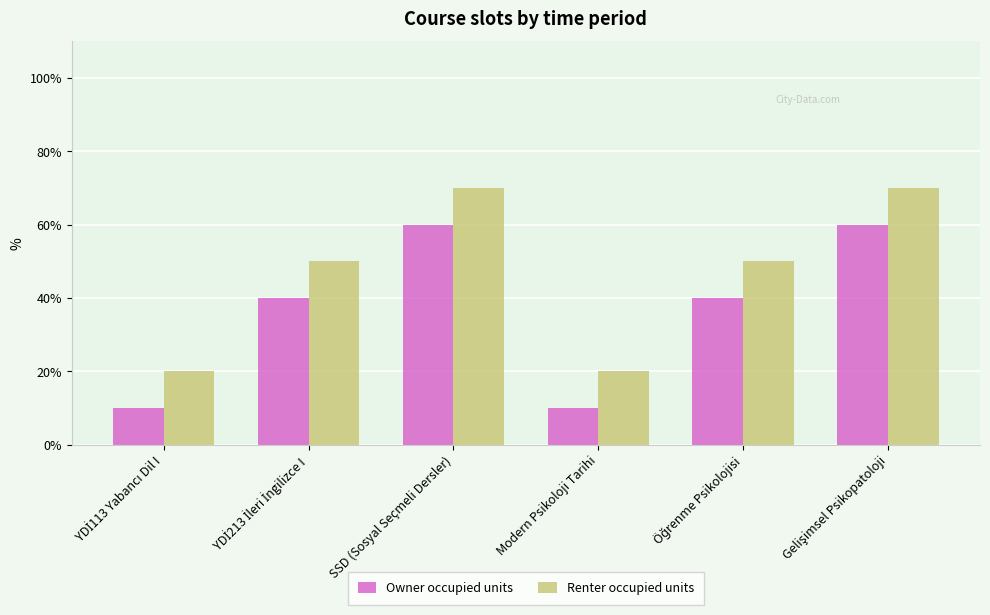

Rank the categories by Owner occupied units value from lowest to highest.

YDİ113 Yabancı Dil I, Modern Psikoloji Tarihi, YDİ213 İleri İngilizce I, Öğrenme Psikolojisi, SSD (Sosyal Seçmeli Dersler), Gelişimsel Psikopatoloji